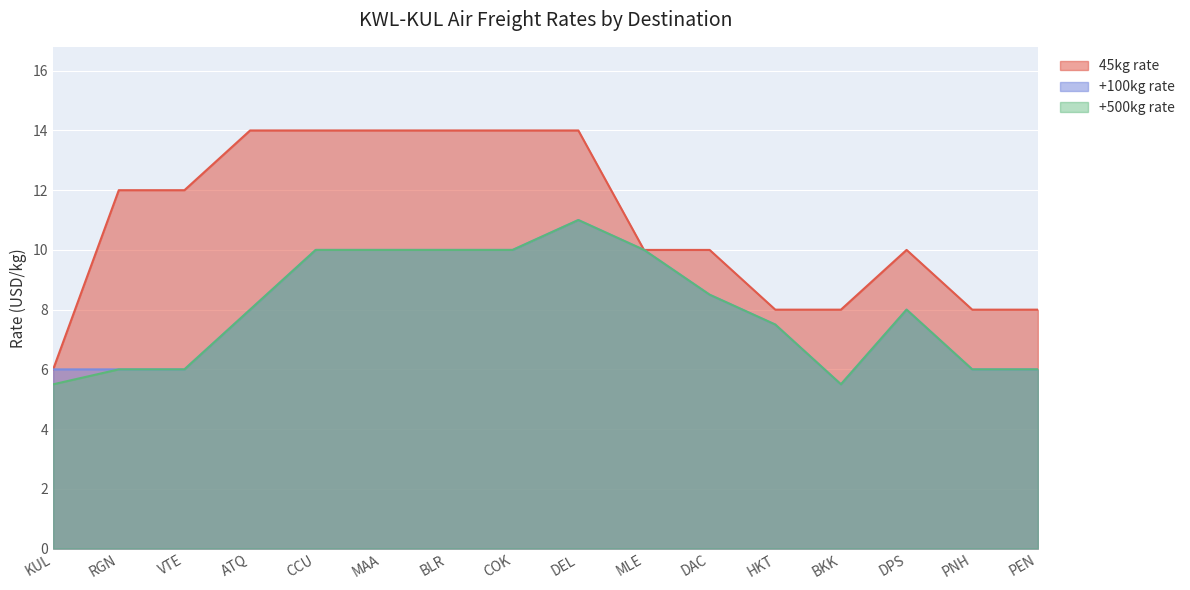

Which series changed the most between HKT and DPS?

45kg rate